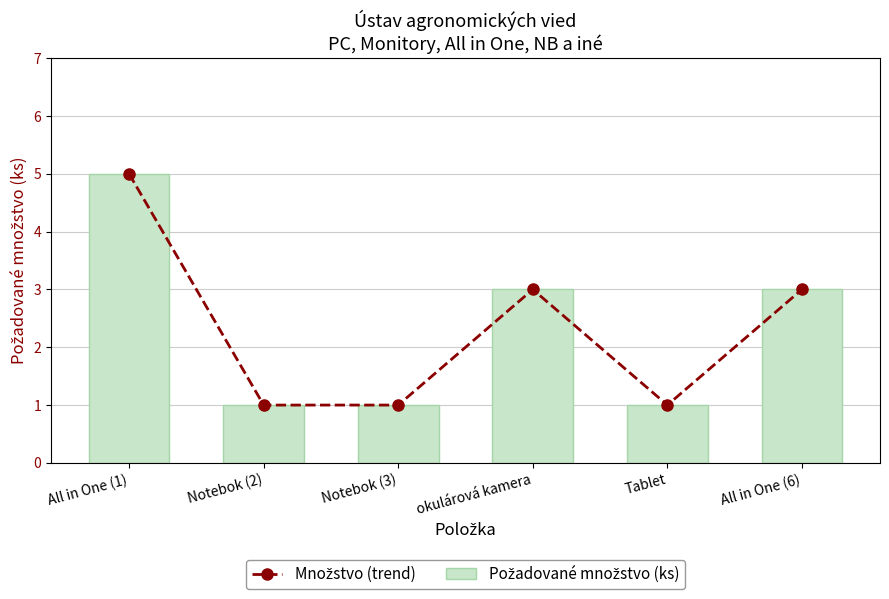

What is the average value of the Množstvo (trend) series?

2